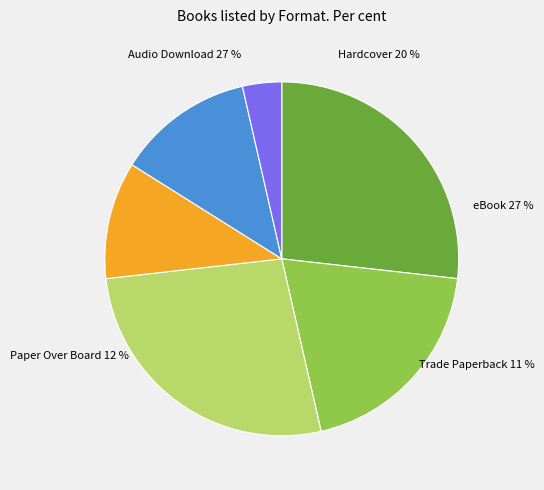

How many slices are in this pie chart?

6